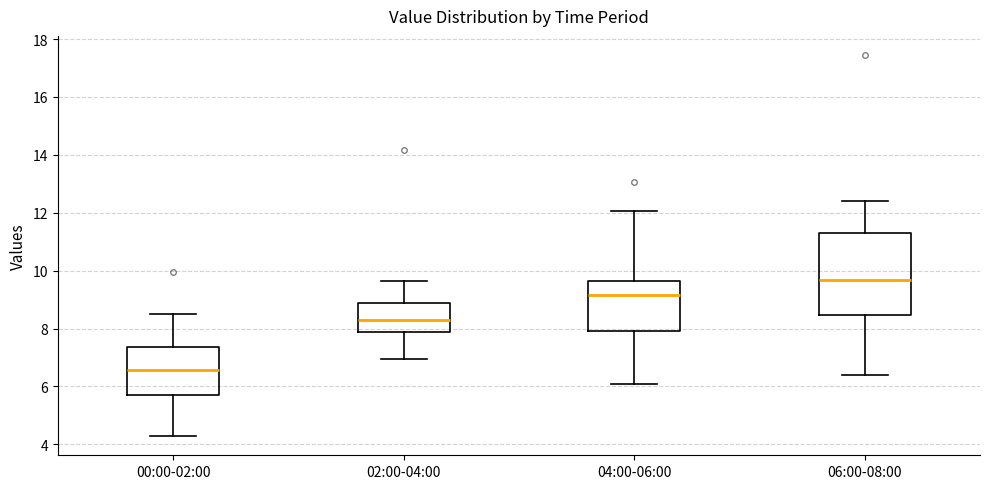

Comparing the boxes themselves (not the whiskers), which one is the tallest?

06:00-08:00